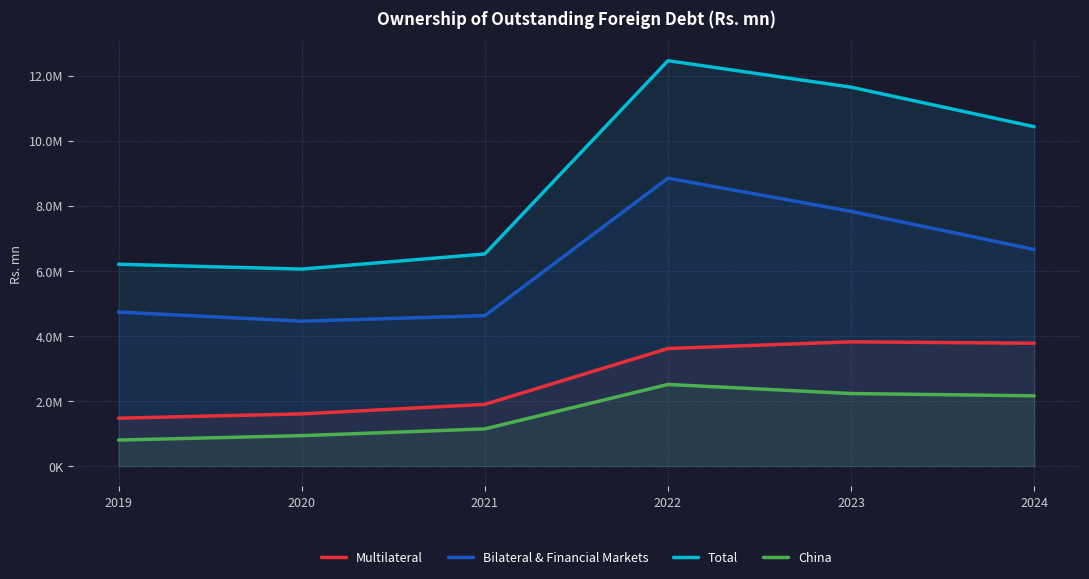

Which series changed the most between 2023 and 2024?

Total